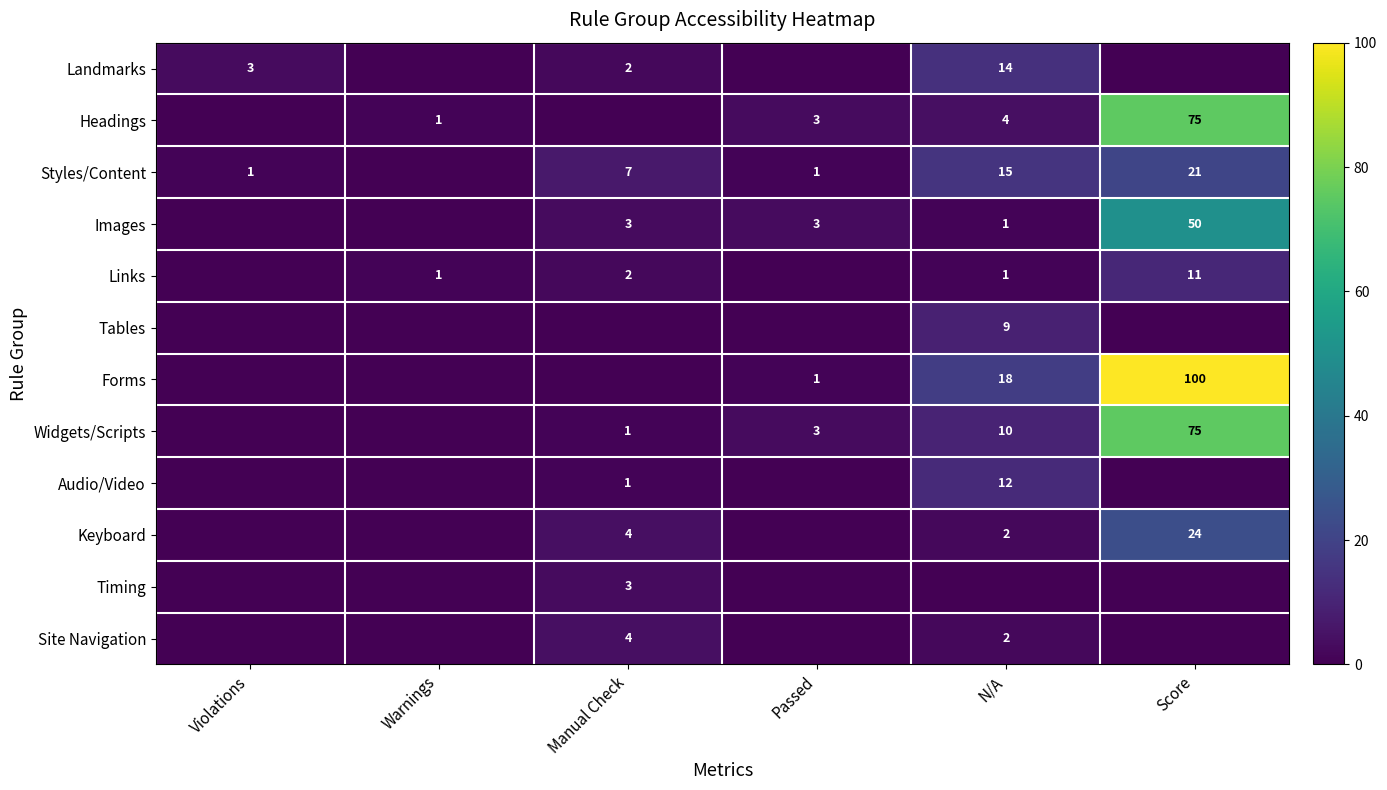

Is the value of Forms at Passed greater than the value of Timing at Manual Check?

No